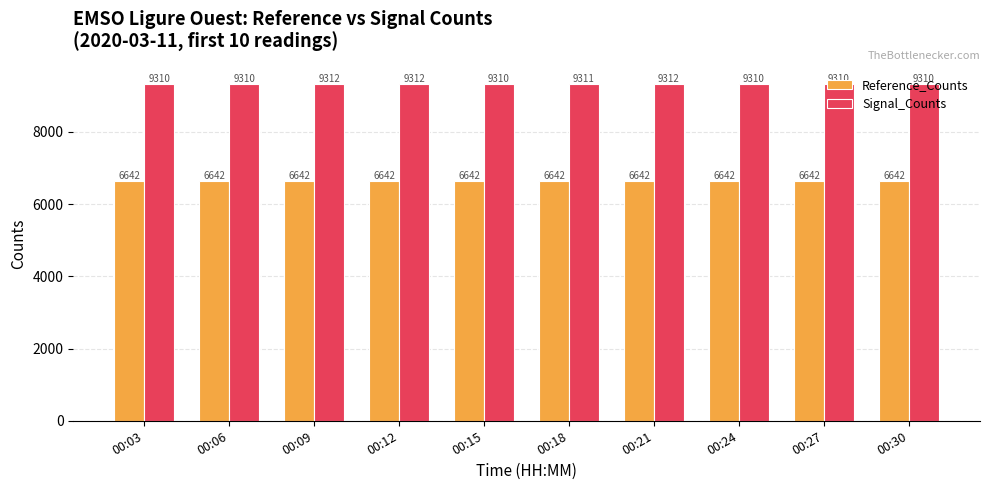

What is the value of the Reference_Counts bar at the 8th from the left?

6642